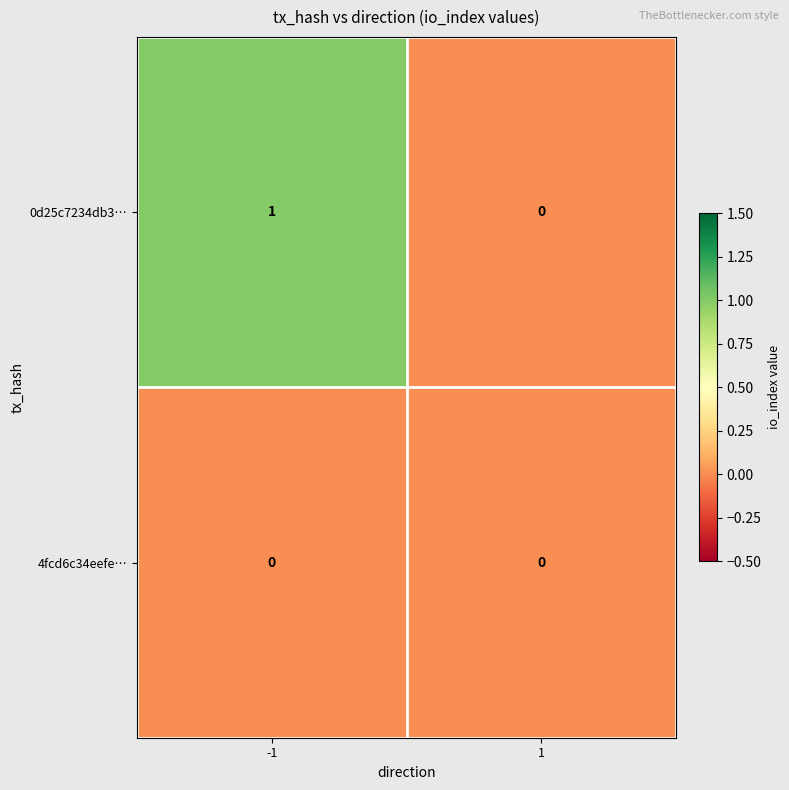

Rank the series by their maximum value, from lowest to highest.

4fcd6c34eefe…, 0d25c7234db3…